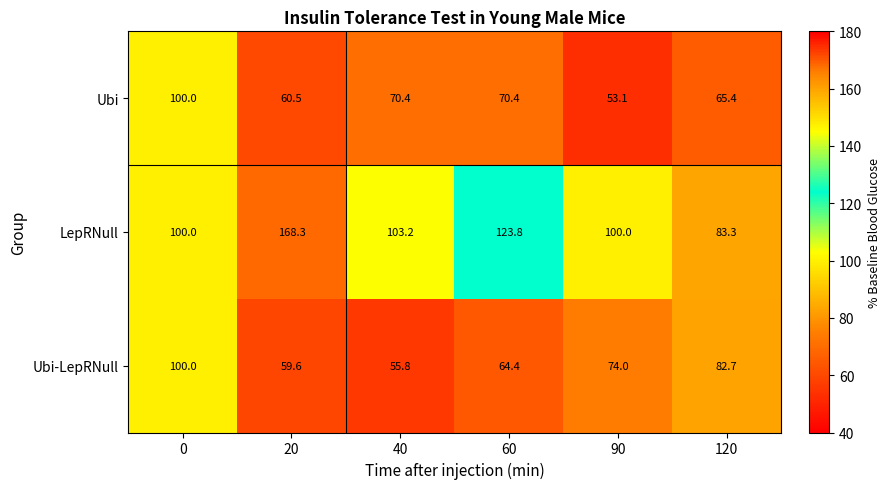

Which series has the widest spread of values?

LepRNull